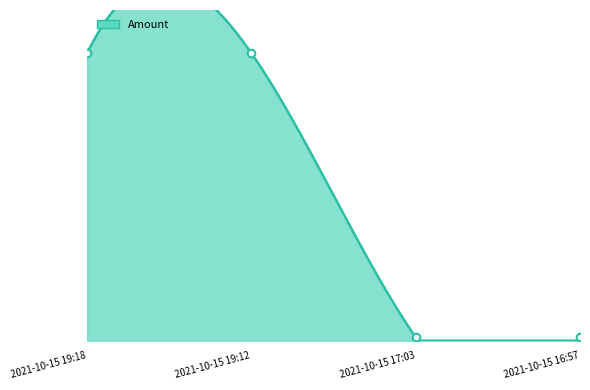

Which has a higher value, 2021-10-15 17:03 or 2021-10-15 16:57?

2021-10-15 16:57